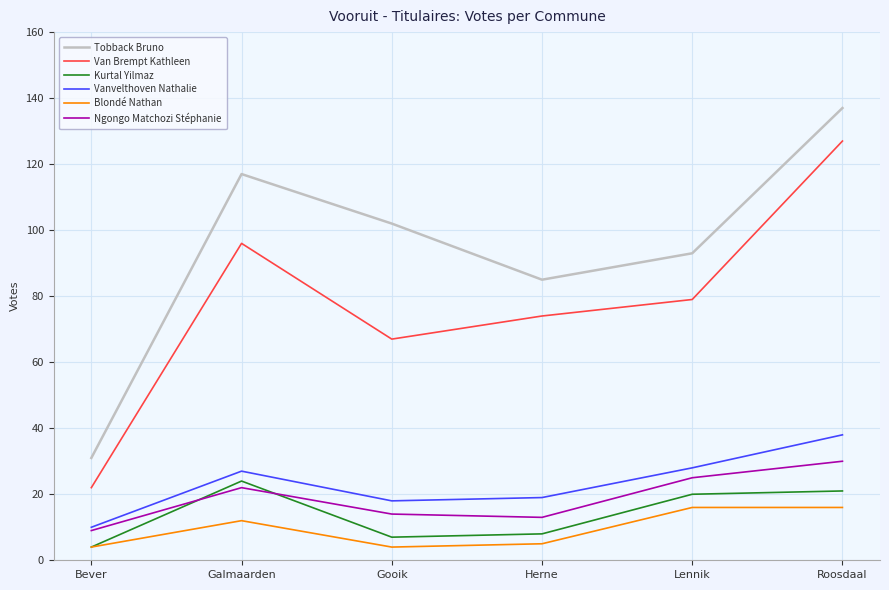

Which series ends up on top after the final intersection of Kurtal Yilmaz and Ngongo Matchozi Stéphanie?

Ngongo Matchozi Stéphanie